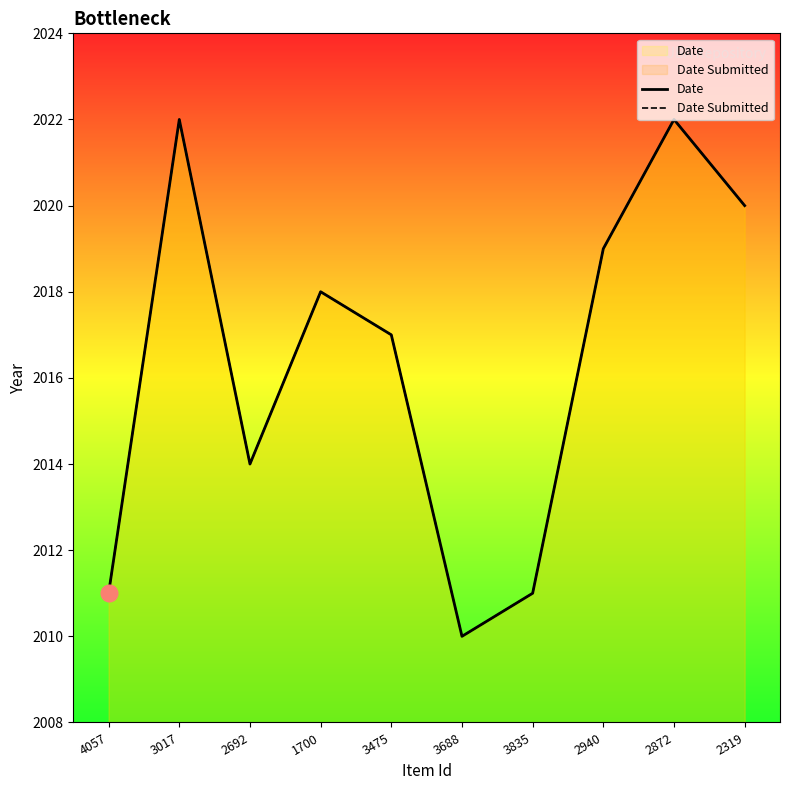

The value of Date Submitted at 2319 is 1123. True or false?

False